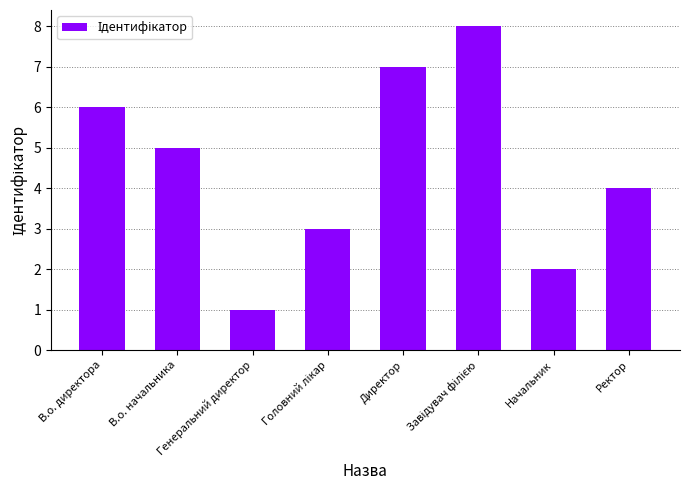

What is the difference between the maximum and second lowest values?

6